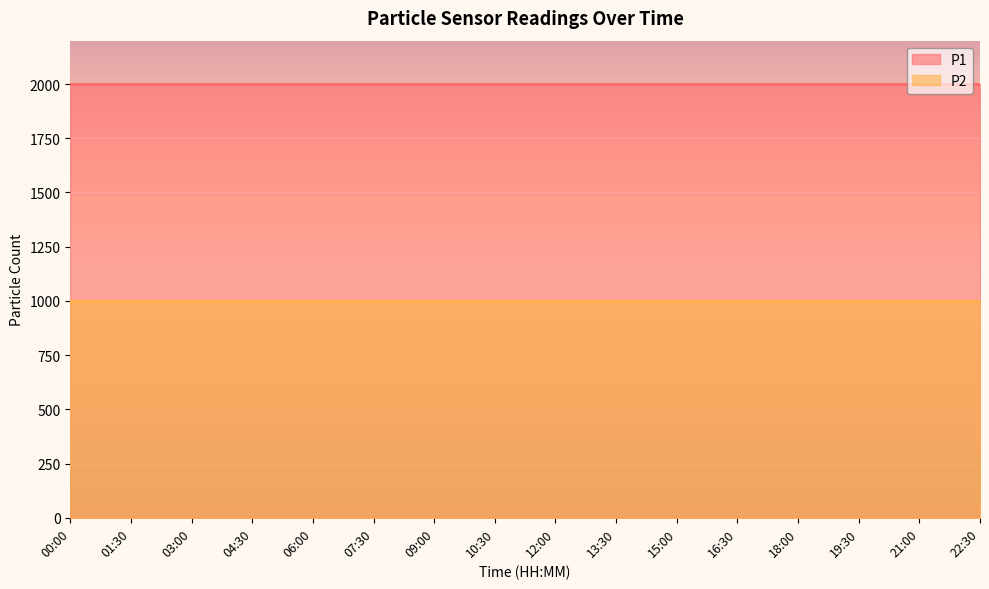

True or false: P1 has more than 1 interior local peaks.

False